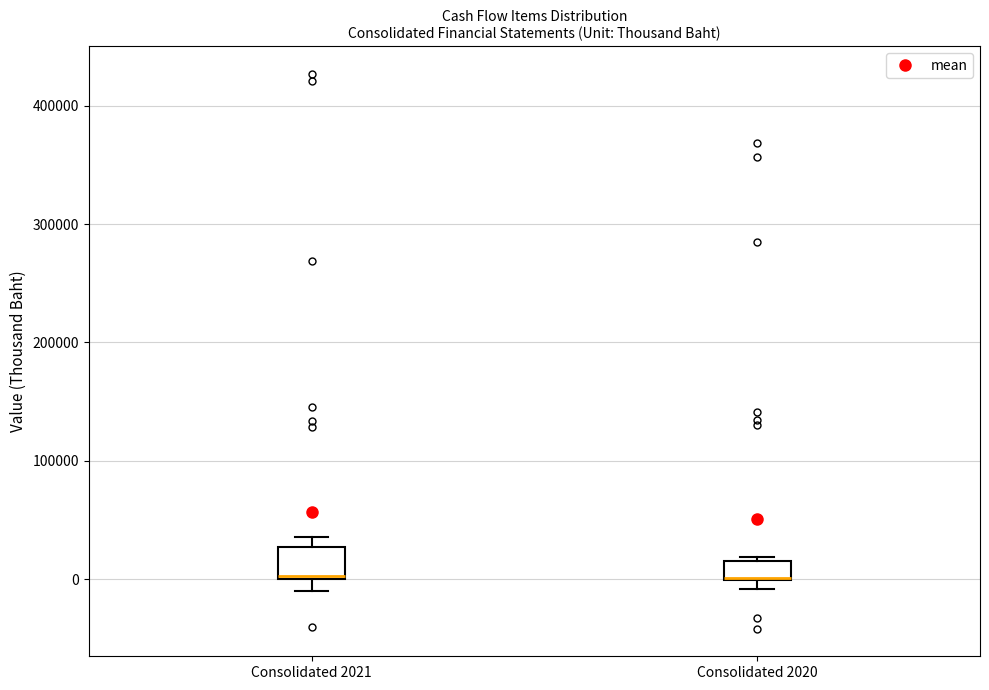

Reading left to right, transcribe this box plot: for each box, give where its median line is, the range the box spans, and where its two whiskers end, as read against the y-axis. The values are not printed on the chart, so give them approximately, as read against the axis.

Consolidated 2021: median 0, box 0 to 30000, whiskers -10000 to 40000
Consolidated 2020: median 0 (drawn on the box's lower edge), box 0 to 20000, whiskers -10000 to 20000 (just above the box's upper edge)